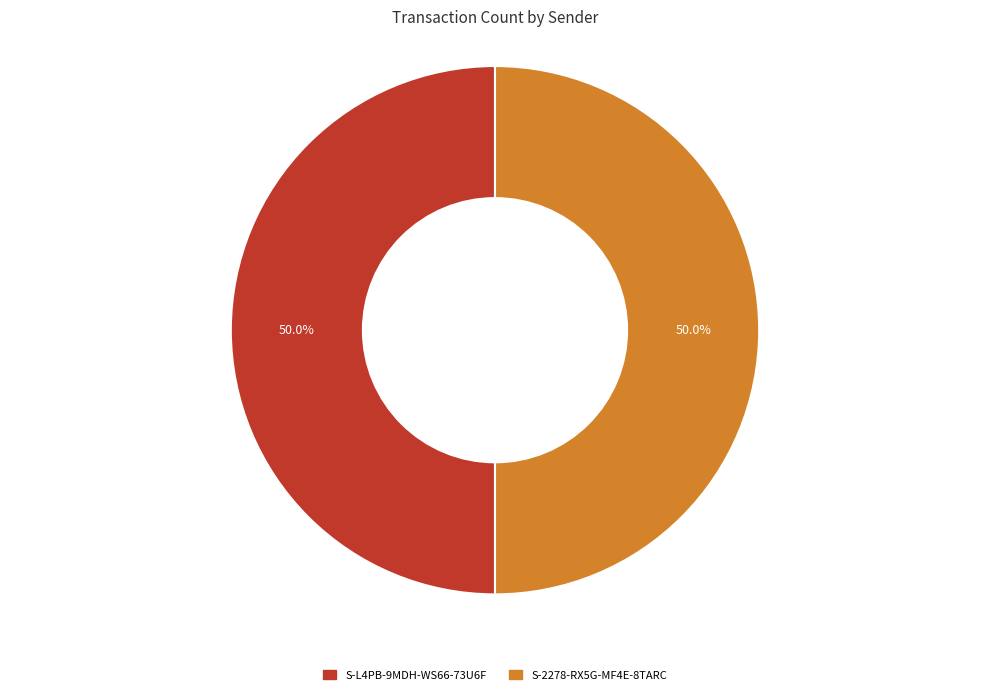

Approximately how many times larger is the value at S-2278-RX5G-MF4E-8TARC compared to S-L4PB-9MDH-WS66-73U6F?

1.0